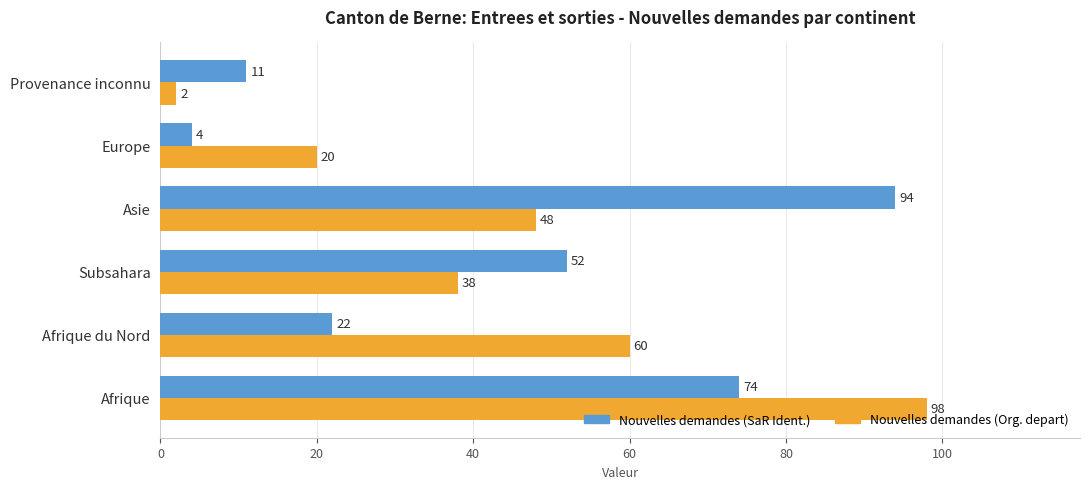

What are all the series names shown in the legend?

Nouvelles demandes (SaR Ident.), Nouvelles demandes (Org. depart)